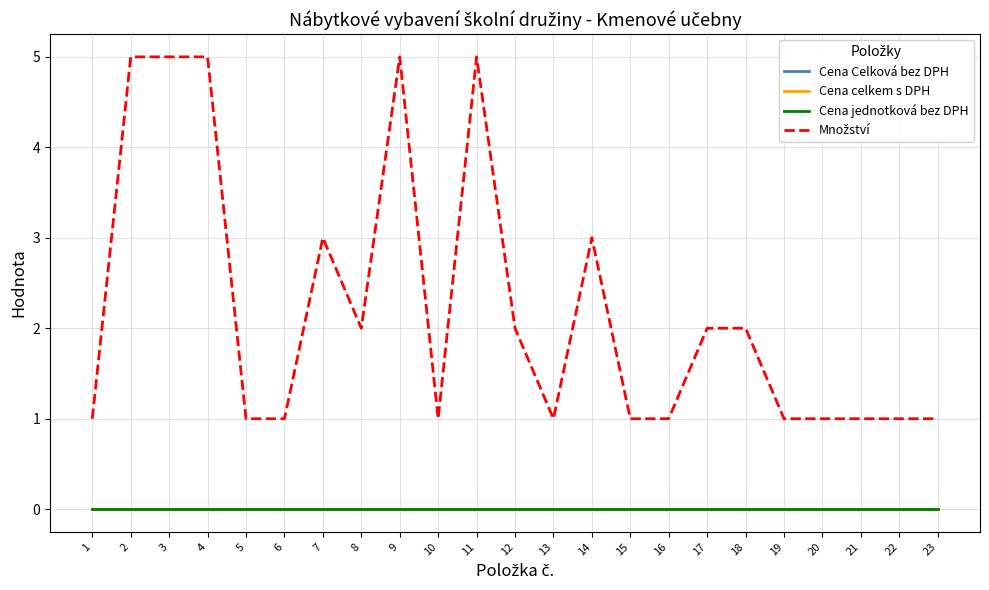

Is this an area chart (filled region under the line)?

No